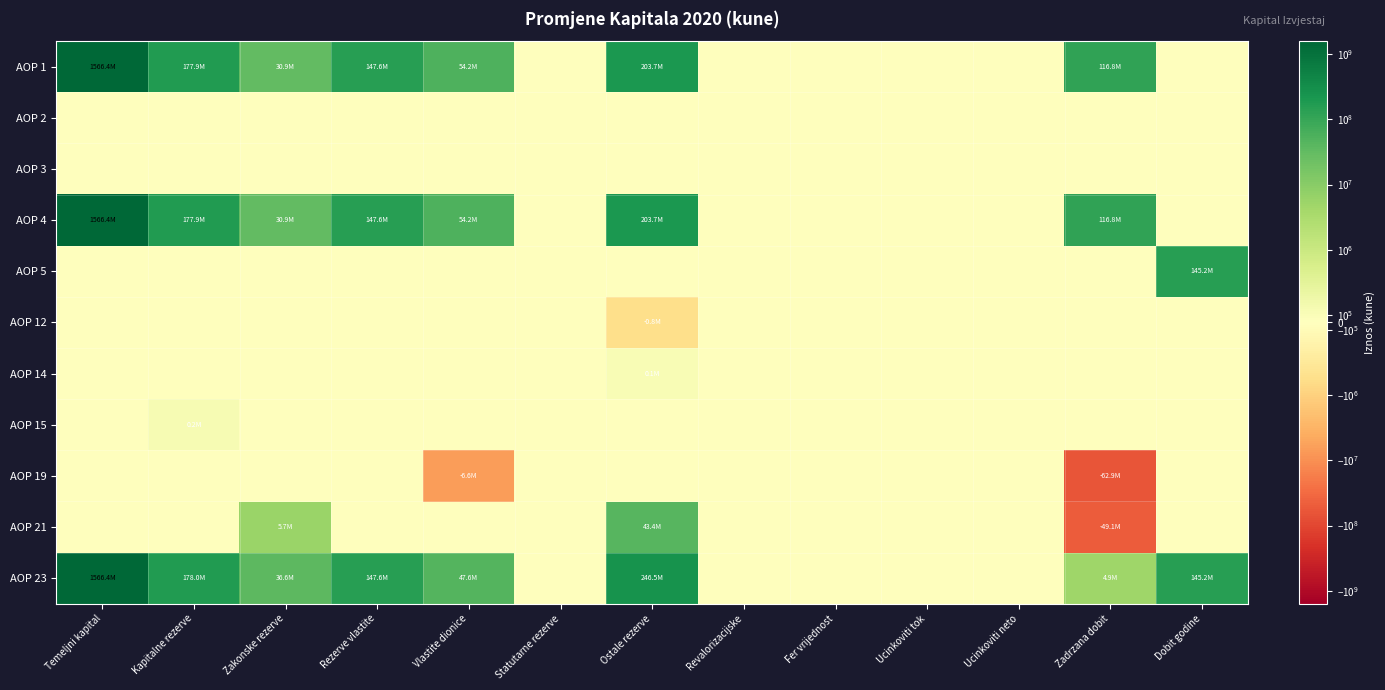

At how many categories does at least one series exceed 1275692405?

1